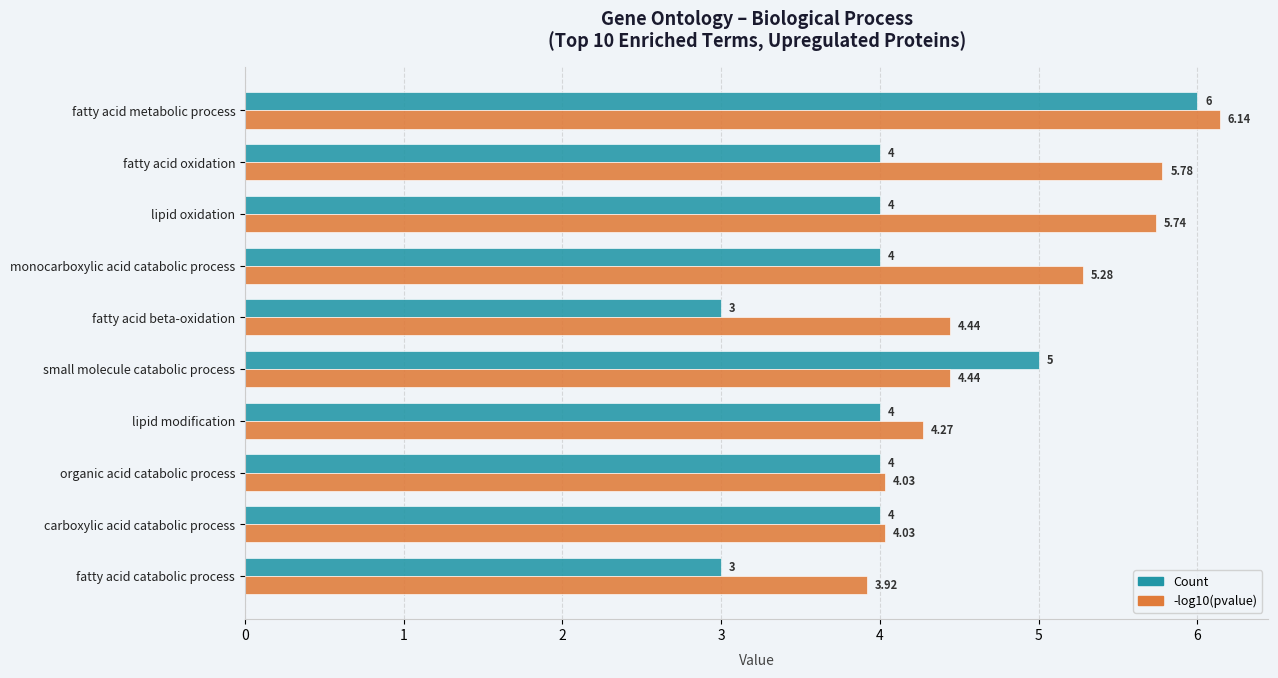

At which label does -log10(pvalue) reach its minimum?

fatty acid catabolic process